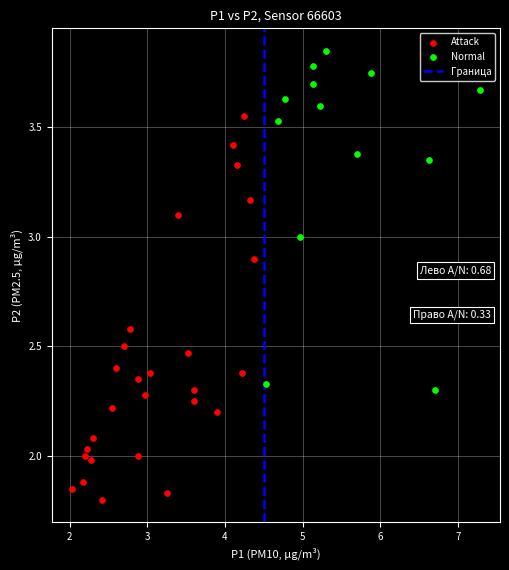

Which series reaches the minimum Y coordinate?

Attack